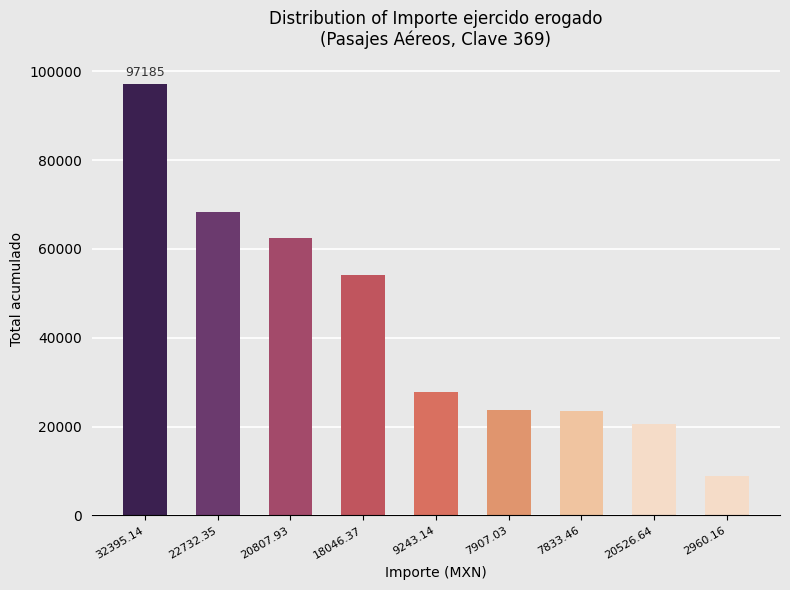

The chart shows a value of 23721.1 at 7907.03. True or false?

True